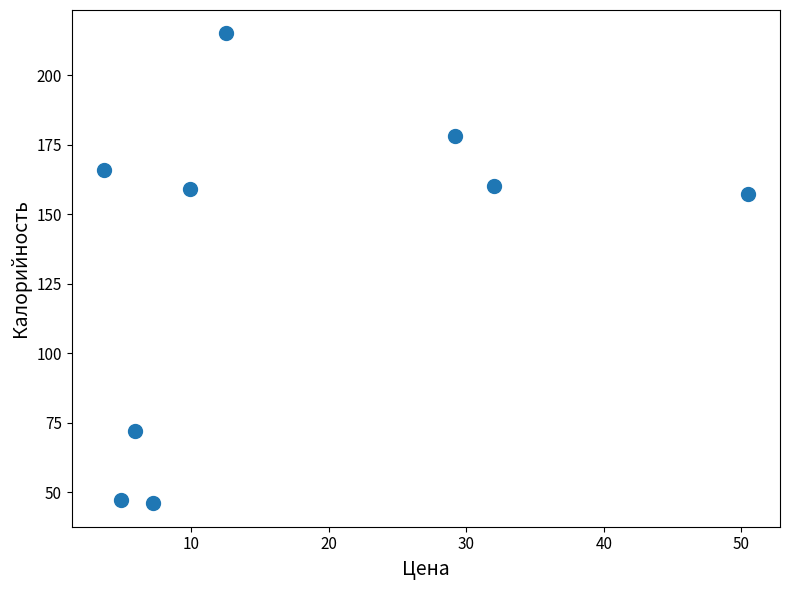

What is the average X value?

17.3